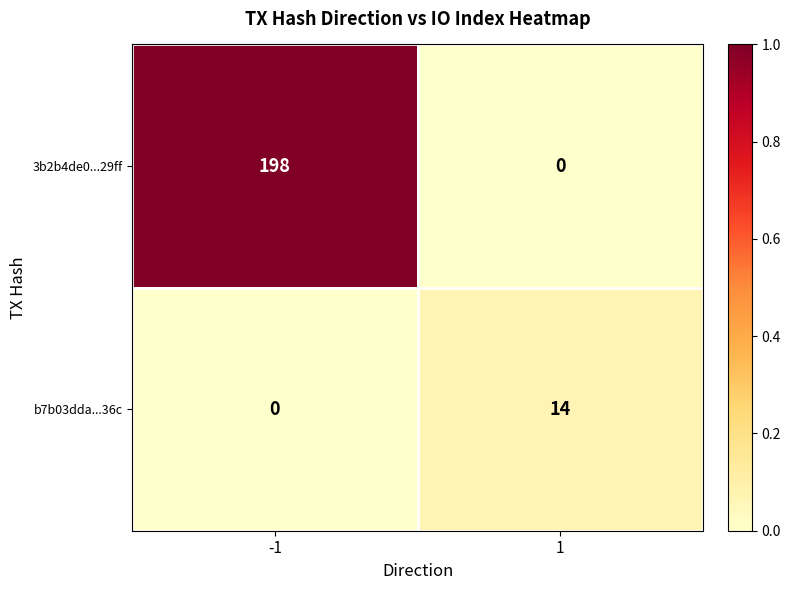

List the labels in order of 3b2b4de0...29ff value, largest first.

-1, 1